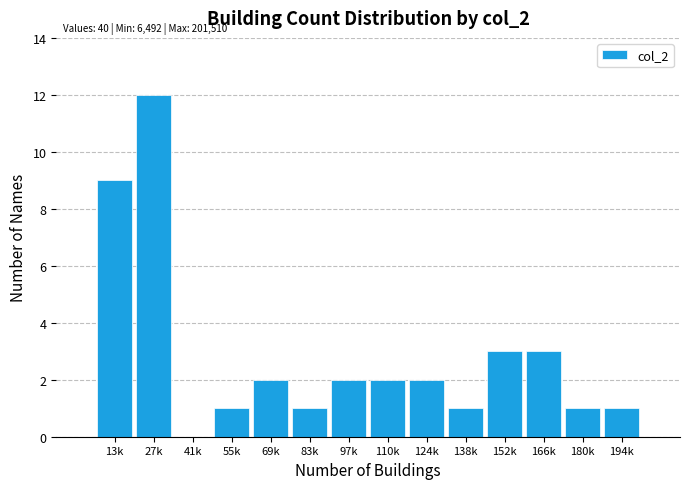

Reading right to left, transcribe all the data shown in this chart.

194k=1	180k=1	166k=3	152k=3	138k=1	124k=2	110k=2	97k=2	83k=1	69k=2	55k=1	41k=0	27k=12	13k=9